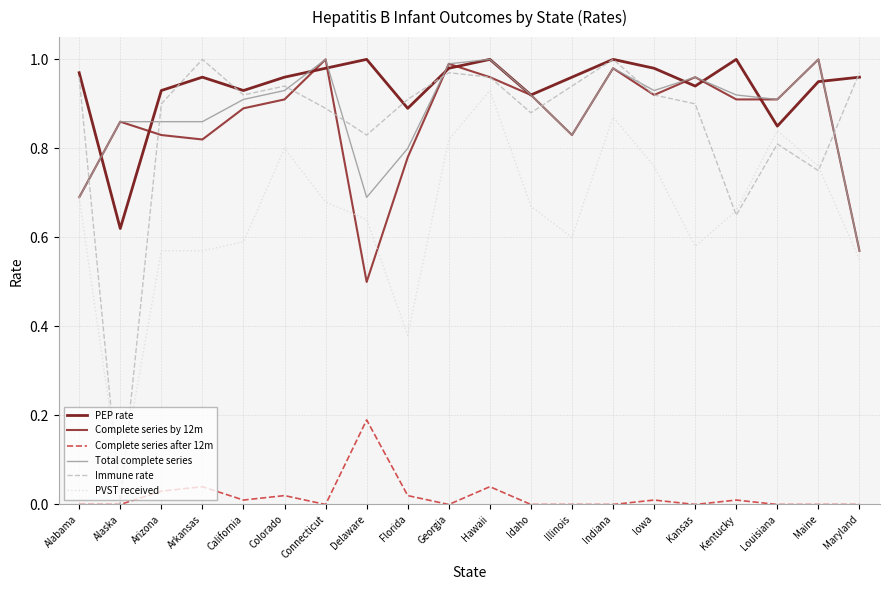

At which category is the sum across all series the highest?

Hawaii